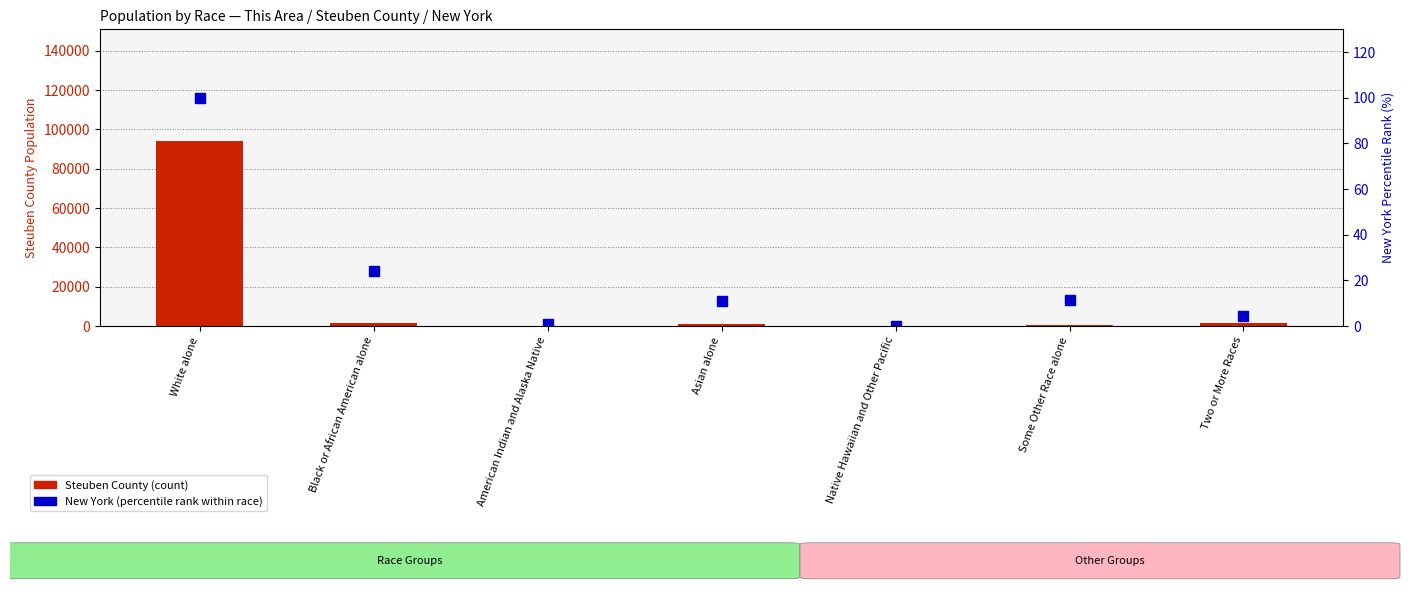

What position from the right is Two or More Races?

1